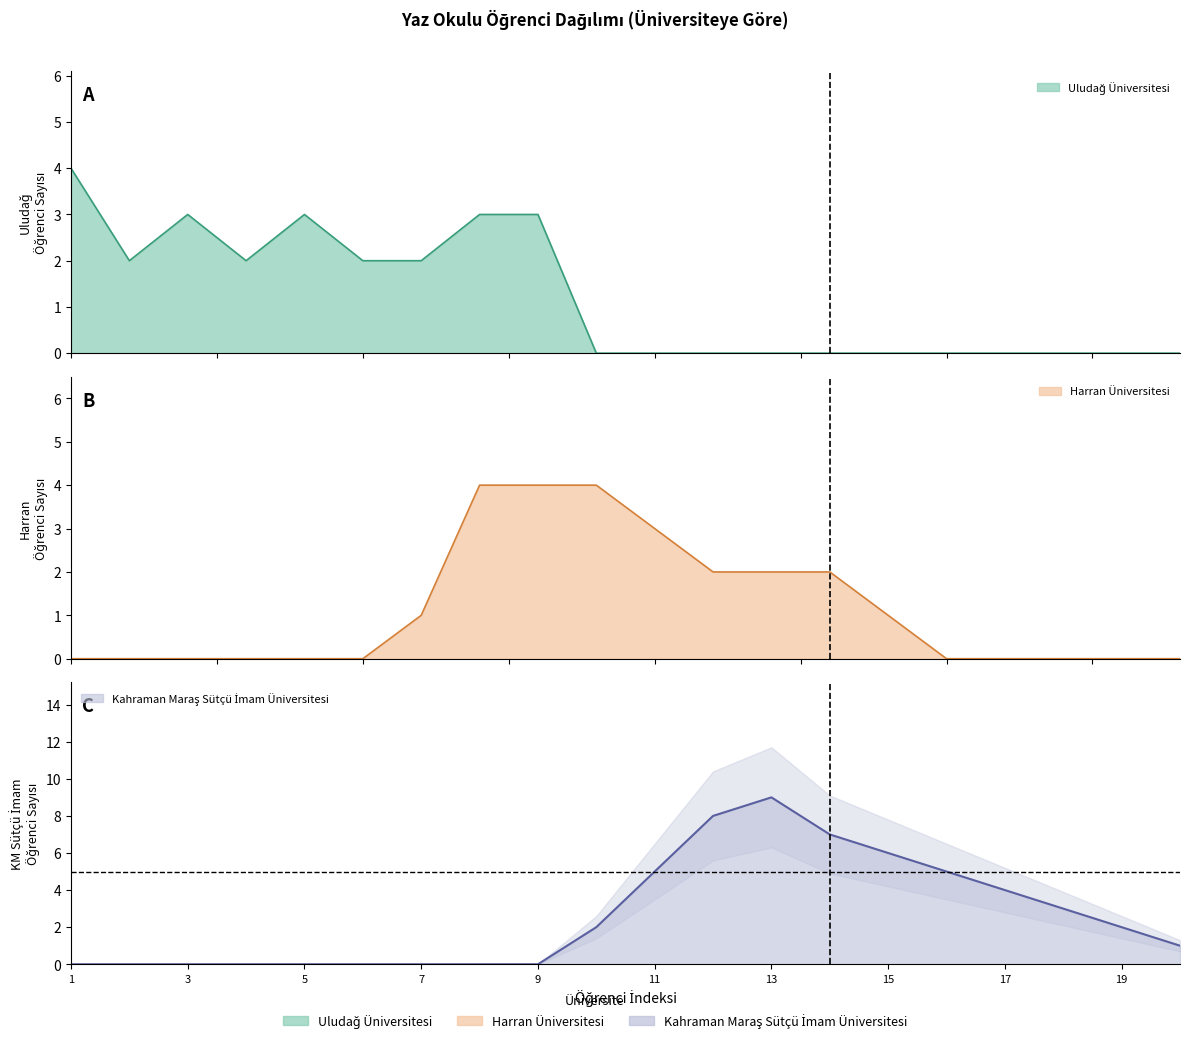

True or false: Uludağ Üniversitesi has more than 1 interior local peaks.

True